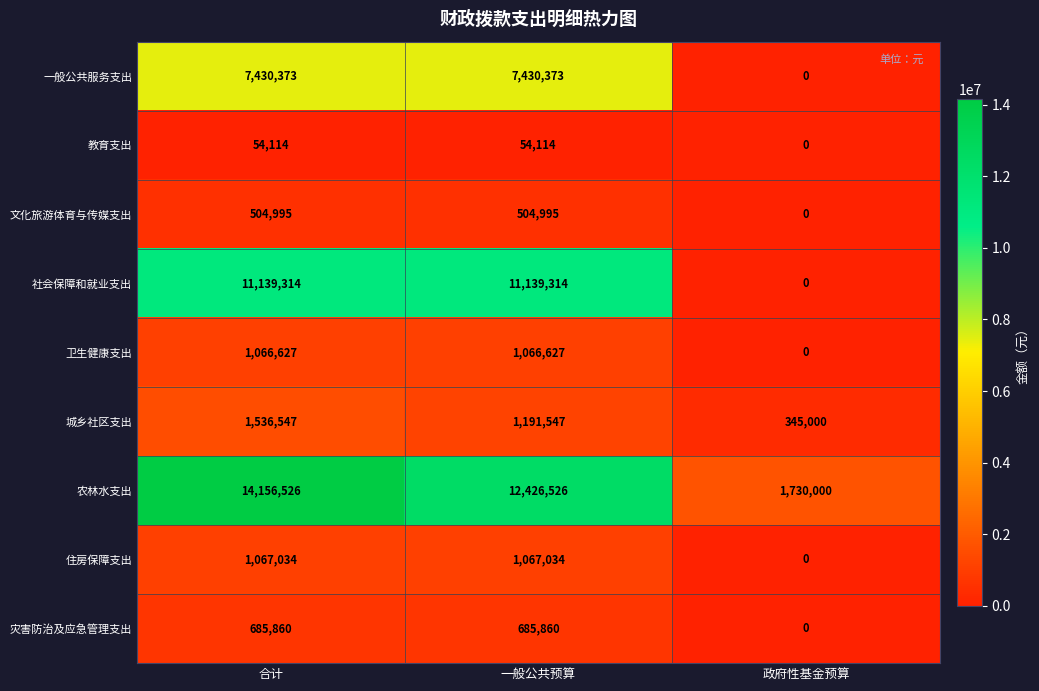

How many values in the 卫生健康支出 series are below 1066627?

1